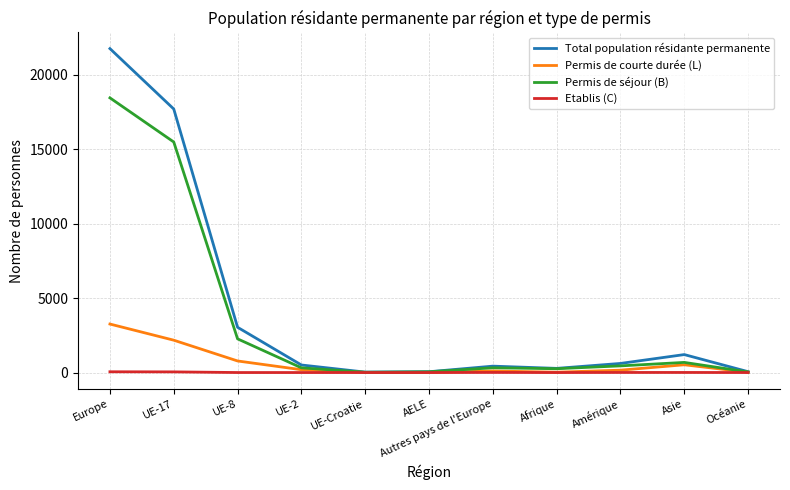

What is the maximum value shown in the chart?

21764